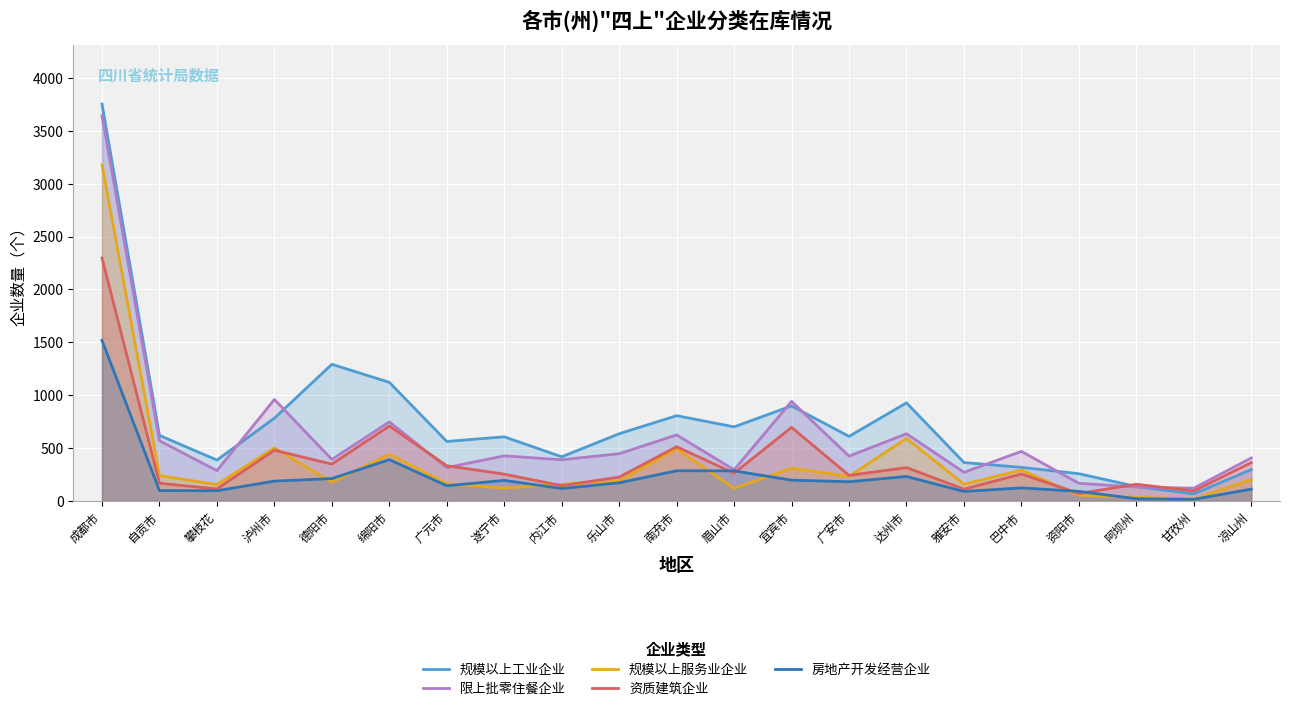

Reading right to left, extract all data points from this chart.

规模以上工业企业: 296	66	136	257	317	363	927	610	898	700	806	635	417	606	562	1121	1292	782	386	619	3753
限上批零住餐企业: 406	120	131	166	468	270	635	423	941	294	624	446	389	426	315	747	392	959	286	569	3643
规模以上服务业企业: 201	18	34	53	291	158	591	232	309	119	493	187	156	121	162	441	176	501	154	239	3178
资质建筑企业: 362	94	157	70	254	111	315	241	695	262	512	225	144	253	332	708	348	479	113	167	2297
房地产开发经营企业: 111	15	20	90	123	89	231	181	196	284	285	171	117	194	143	390	211	187	96	97	1518